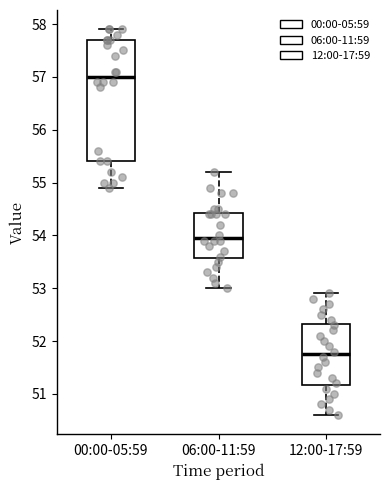

Reading left to right, transcribe this box plot: for each box, give where its median line is, the range the box spans, and where its two whiskers end, as read against the y-axis. The values are not printed on the chart, so give them approximately, as read against the axis.

00:00-05:59: median 57.0, box 55.4 to 57.7, whiskers 54.9 to 57.9
06:00-11:59: median 54.0, box 53.6 to 54.4, whiskers 53.0 to 55.2
12:00-17:59: median 51.8, box 51.2 to 52.3, whiskers 50.6 to 52.9